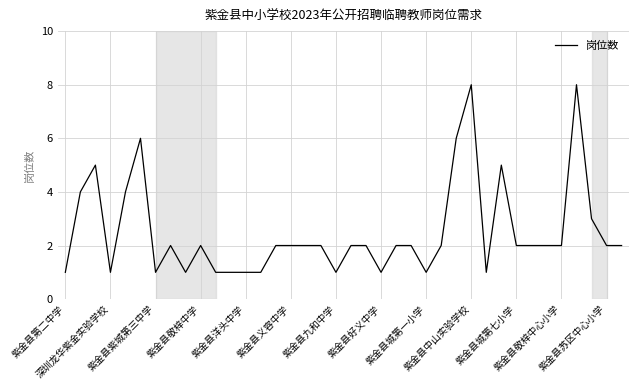

What is the difference between the maximum and minimum values?

7